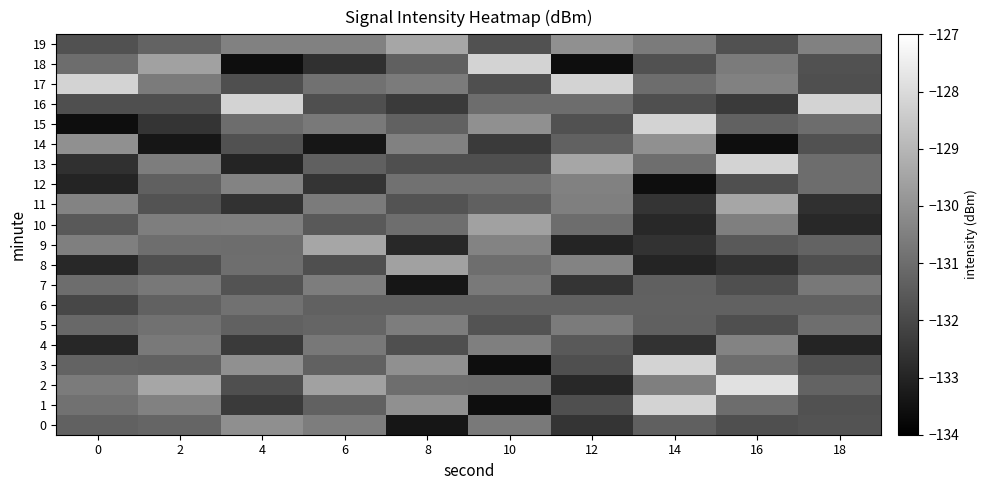

Reading left to right, transcribe all the data shown in this chart.

0: 0=-131.3	2=-131.2	4=-130.1	6=-130.6	8=-133.4	10=-130.7	12=-132.5	14=-131.4	16=-131.8	18=-131.7
1: 0=-130.9	2=-130.5	4=-132.4	6=-131.3	8=-130.1	10=-133.6	12=-131.8	14=-128.2	16=-131.0	18=-131.8
2: 0=-130.6	2=-129.4	4=-131.8	6=-129.6	8=-131.0	10=-131.0	12=-132.9	14=-130.5	16=-127.8	18=-131.3
3: 0=-131.3	2=-131.3	4=-130.1	6=-131.3	8=-130.1	10=-133.6	12=-131.8	14=-128.2	16=-131.0	18=-131.8
4: 0=-132.9	2=-130.7	4=-132.4	6=-130.7	8=-131.8	10=-130.5	12=-131.5	14=-132.6	16=-130.4	18=-133.0
5: 0=-131.1	2=-130.9	4=-131.3	6=-131.2	8=-130.6	10=-131.7	12=-130.6	14=-131.4	16=-131.8	18=-131.0
6: 0=-132.0	2=-131.3	4=-130.9	6=-131.3	8=-131.3	10=-131.3	12=-131.3	14=-131.3	16=-131.3	18=-131.3
7: 0=-131.0	2=-130.7	4=-131.7	6=-130.6	8=-133.4	10=-130.7	12=-132.5	14=-131.4	16=-131.8	18=-130.7
8: 0=-132.9	2=-131.8	4=-131.0	6=-131.8	8=-129.6	10=-131.0	12=-130.4	14=-133.0	16=-132.6	18=-131.8
9: 0=-130.5	2=-131.0	4=-131.0	6=-129.4	8=-132.9	10=-130.4	12=-133.0	14=-132.6	16=-131.5	18=-131.3
10: 0=-131.5	2=-130.5	4=-130.5	6=-131.5	8=-131.0	10=-129.6	12=-131.0	14=-132.9	16=-130.5	18=-132.9
11: 0=-130.4	2=-131.7	4=-132.6	6=-130.6	8=-131.7	10=-131.4	12=-130.5	14=-132.5	16=-129.4	18=-132.7
12: 0=-133.0	2=-131.4	4=-130.4	6=-132.5	8=-130.9	10=-130.9	12=-130.5	14=-133.6	16=-131.8	18=-131.0
13: 0=-132.7	2=-130.6	4=-133.0	6=-131.4	8=-131.8	10=-131.8	12=-129.4	14=-131.0	16=-128.2	18=-131.0
14: 0=-130.1	2=-133.4	4=-131.8	6=-133.4	8=-130.5	10=-132.4	12=-131.3	14=-130.1	16=-133.6	18=-131.8
15: 0=-133.6	2=-132.5	4=-131.0	6=-130.7	8=-131.3	10=-130.1	12=-131.8	14=-128.2	16=-131.3	18=-131.0
16: 0=-131.8	2=-131.8	4=-128.2	6=-131.8	8=-132.4	10=-131.0	12=-131.0	14=-131.8	16=-132.4	18=-128.2
17: 0=-128.2	2=-130.6	4=-131.8	6=-130.9	8=-130.6	10=-131.8	12=-128.2	14=-131.0	16=-130.5	18=-131.8
18: 0=-131.0	2=-129.6	4=-133.6	6=-132.7	8=-131.4	10=-128.2	12=-133.6	14=-131.8	16=-130.6	18=-131.8
19: 0=-131.8	2=-131.3	4=-130.5	6=-130.5	8=-129.4	10=-131.8	12=-130.1	14=-130.6	16=-131.8	18=-130.5